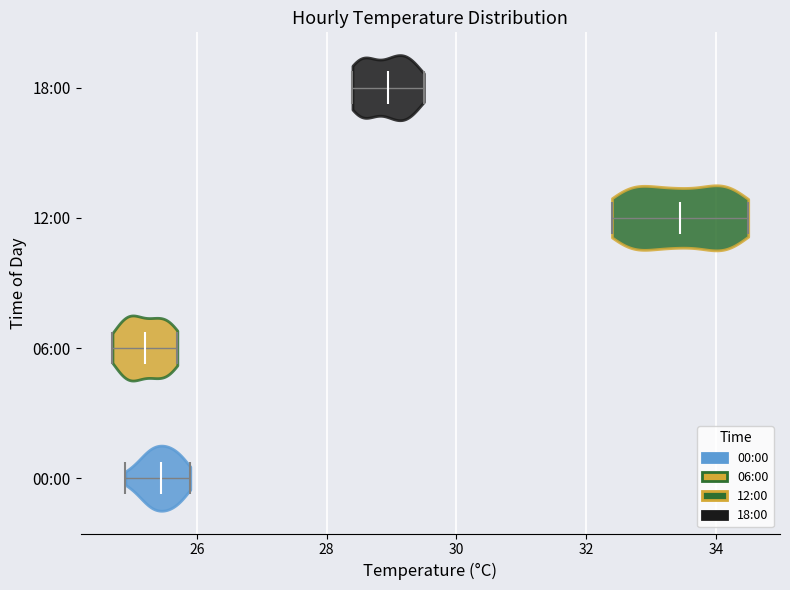

What is the highest point the violin for 06:00 reaches on the x-axis? The values are not printed on the chart, so give them approximately, as read against the axis.

25.8